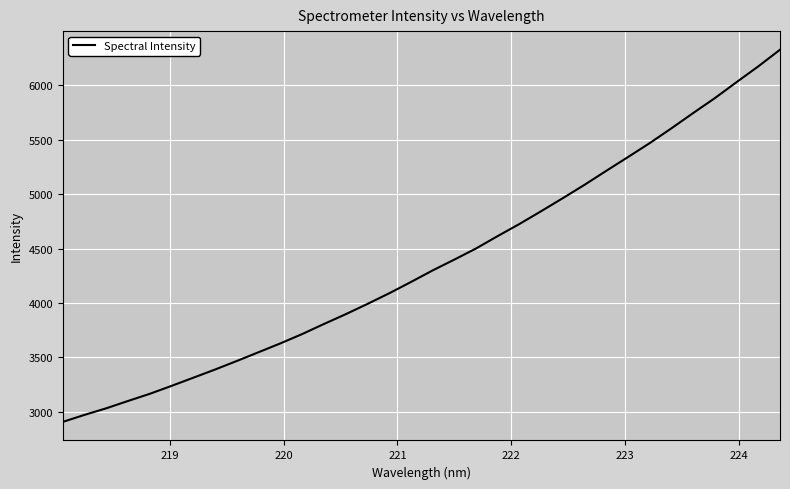

What is the maximum value shown in the chart?

6327.5